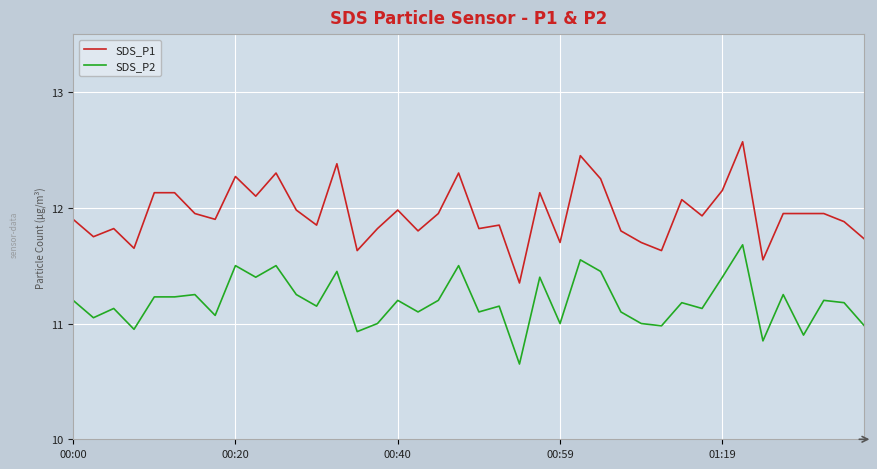

True or false: SDS_P2 and SDS_P1 cross at least once.

False